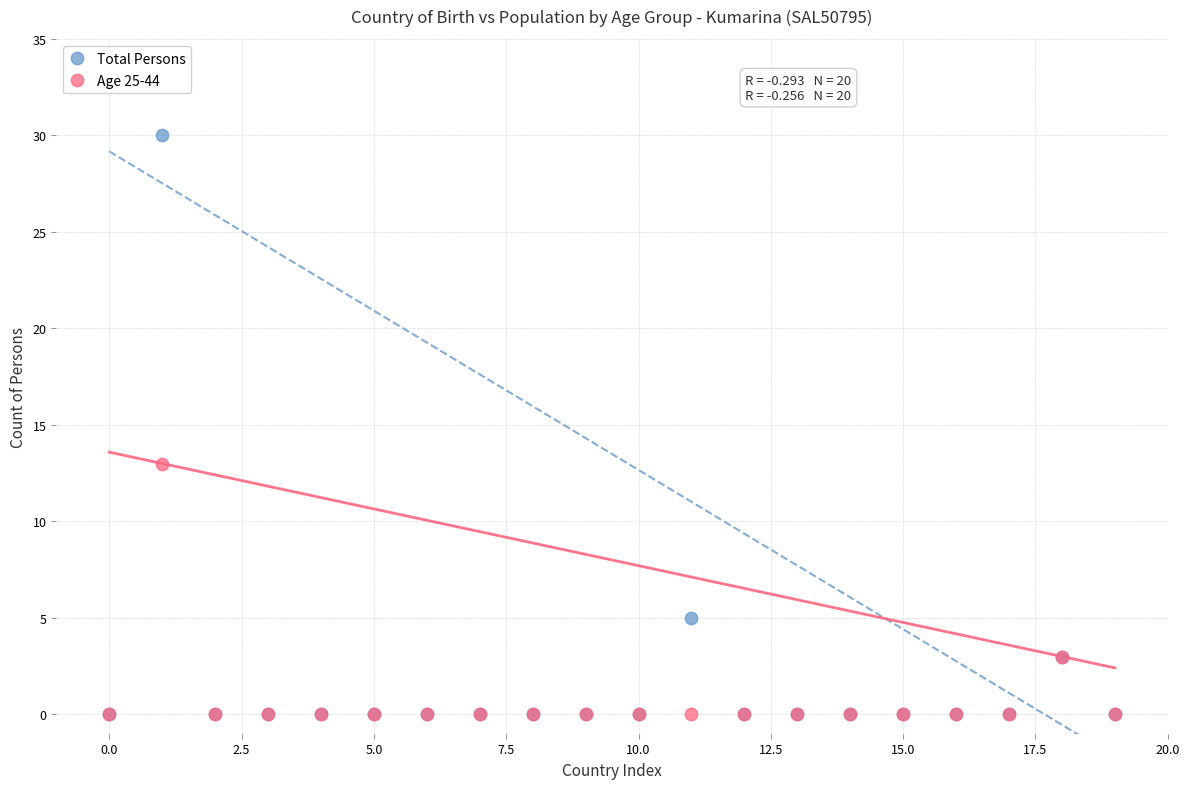

Which series reaches the maximum Y coordinate?

Total Persons